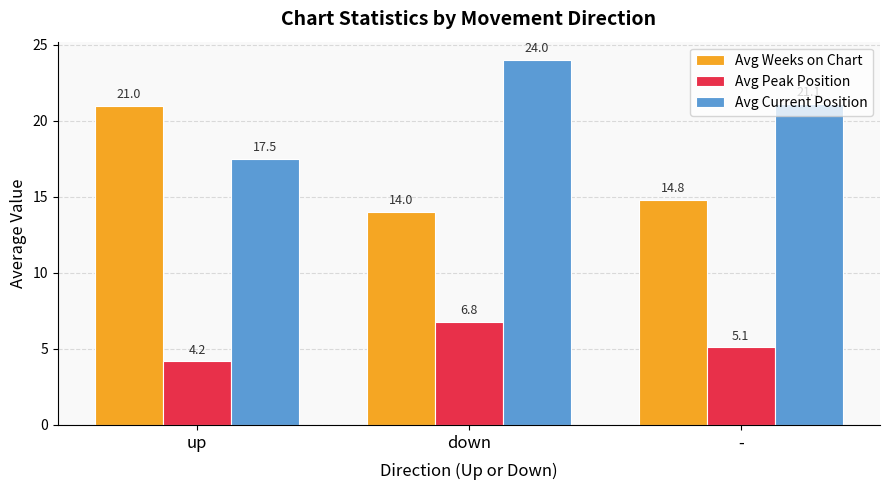

Rank the series by their maximum value, from lowest to highest.

Avg Peak Position, Avg Weeks on Chart, Avg Current Position